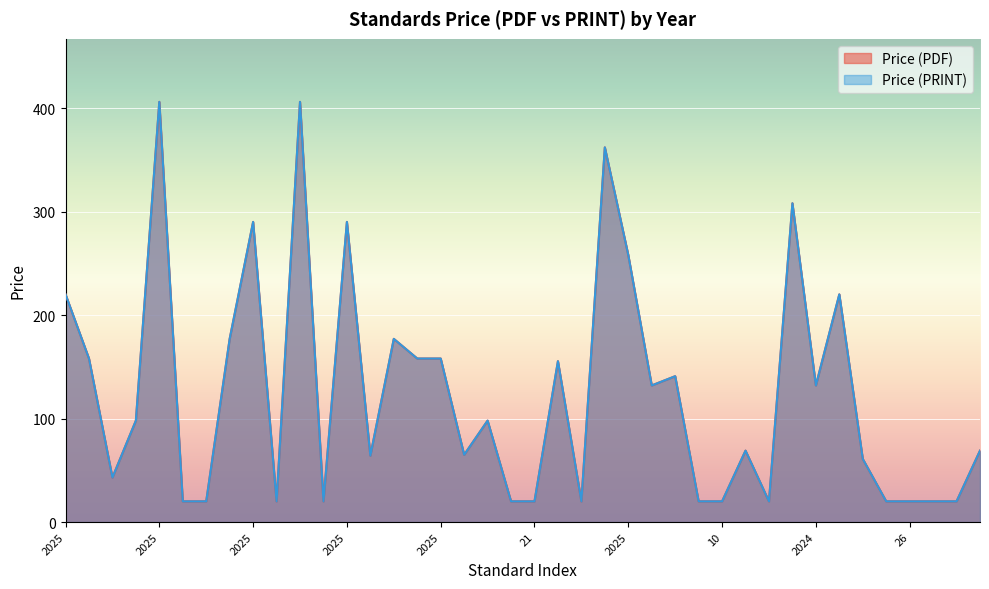

At how many categories does at least one series exceed 75?

20